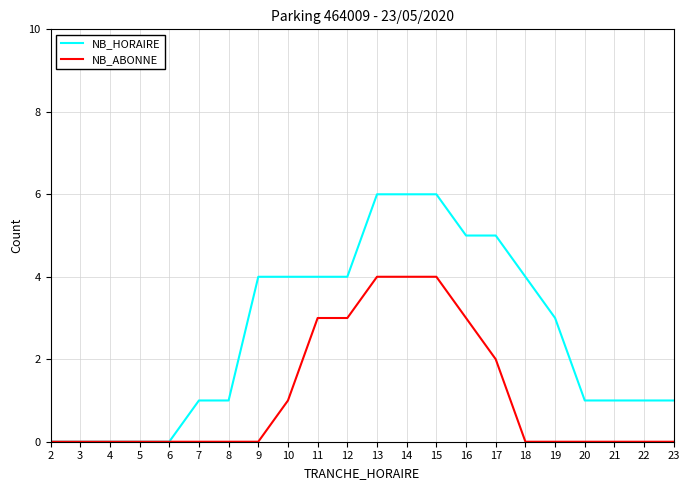

What is the maximum value for NB_HORAIRE?

6